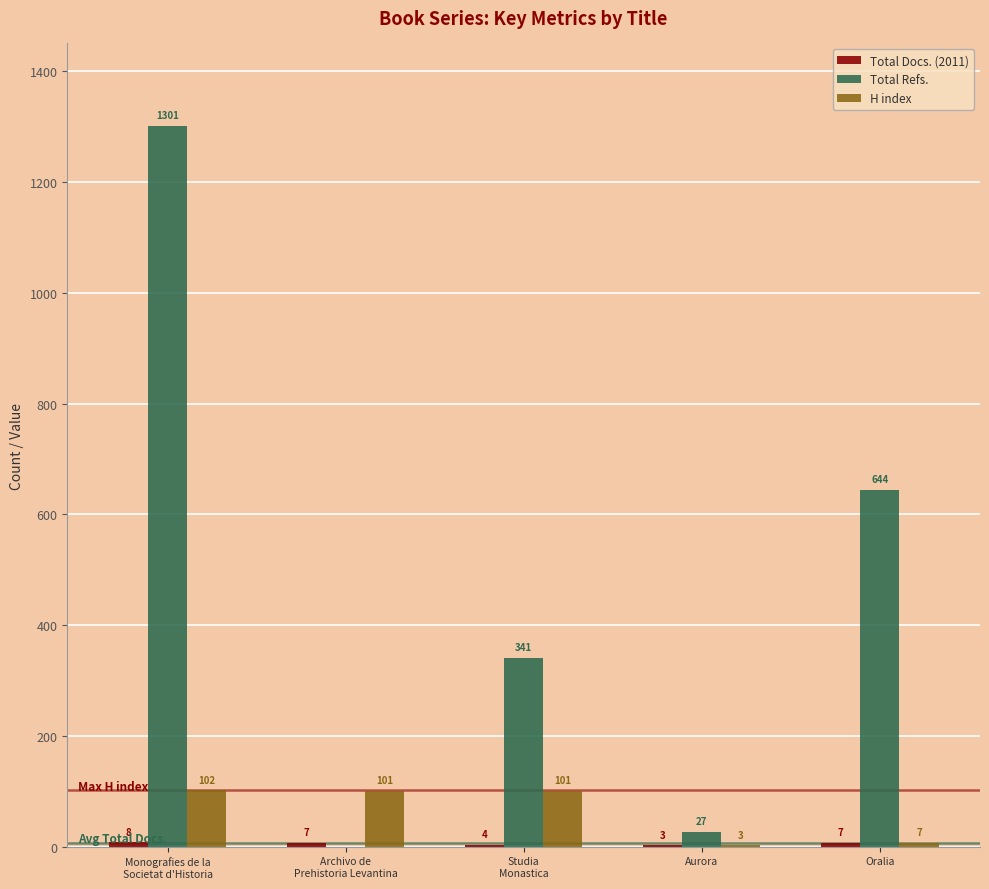

Read the Total Refs. value at Oralia.

644